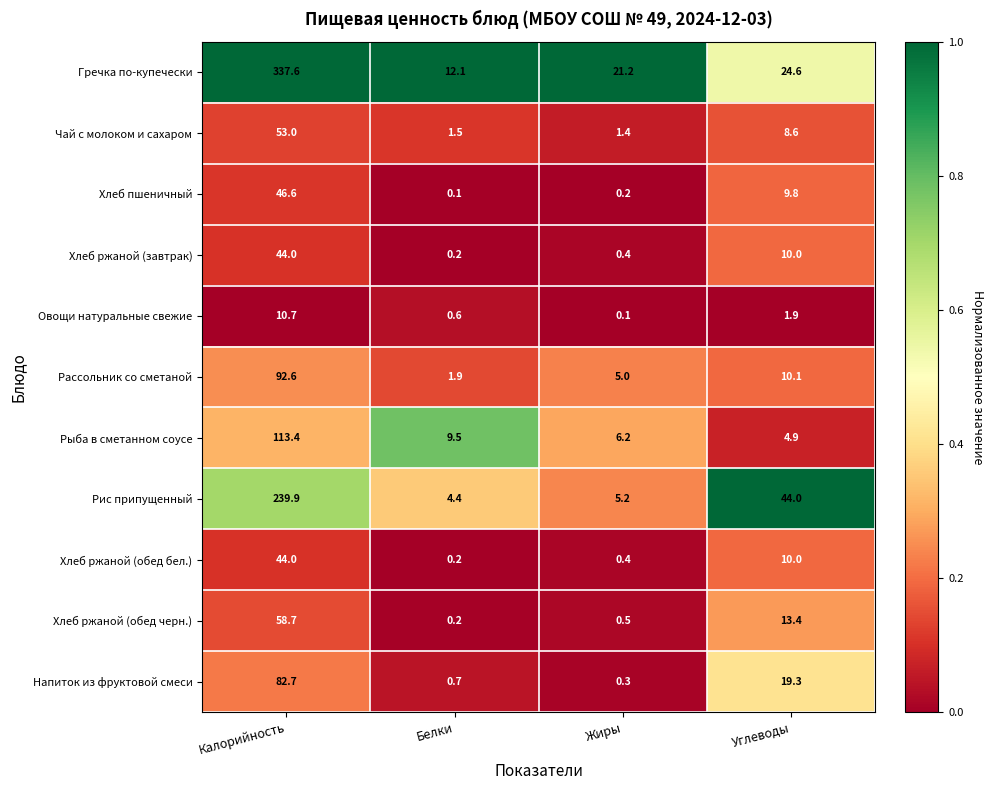

What is the difference between the Овощи натуральные свежие values at Жиры and Углеводы?

1.8